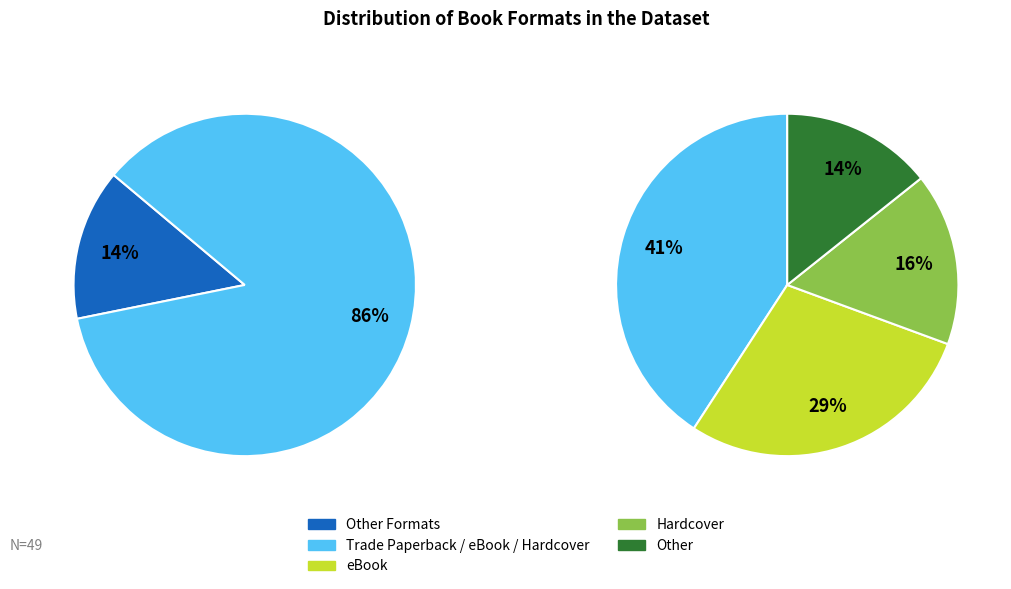

How much of the chart is everything except Hardcover?

83.7%